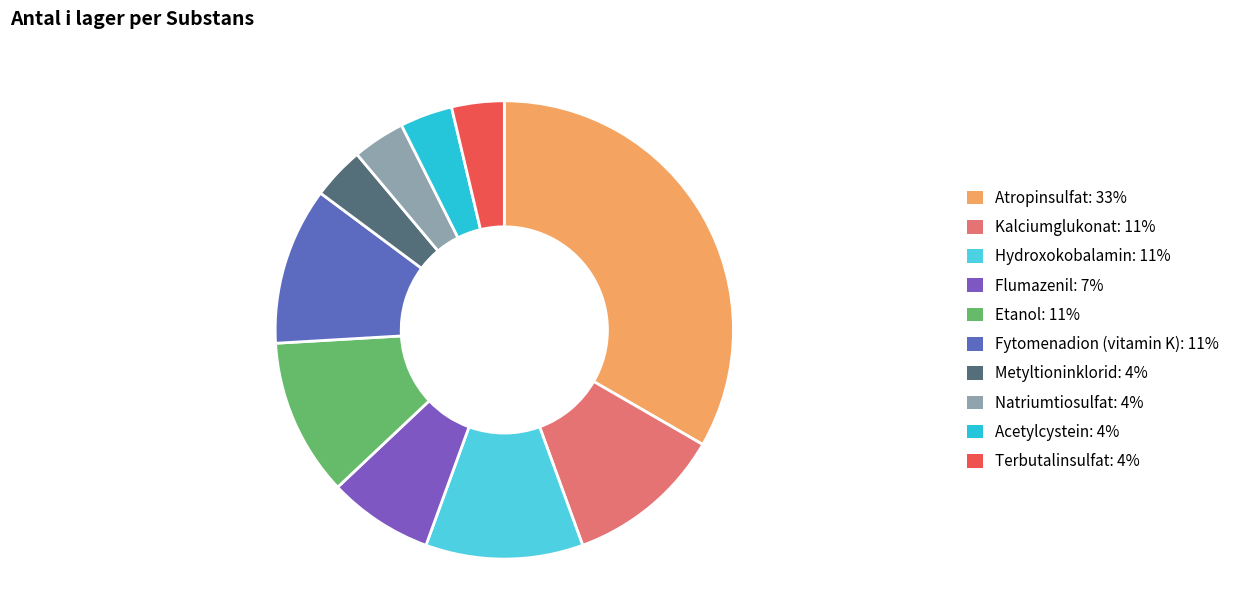

To the nearest percent, what is the combined percentage of Acetylcystein and Terbutalinsulfat?

7%